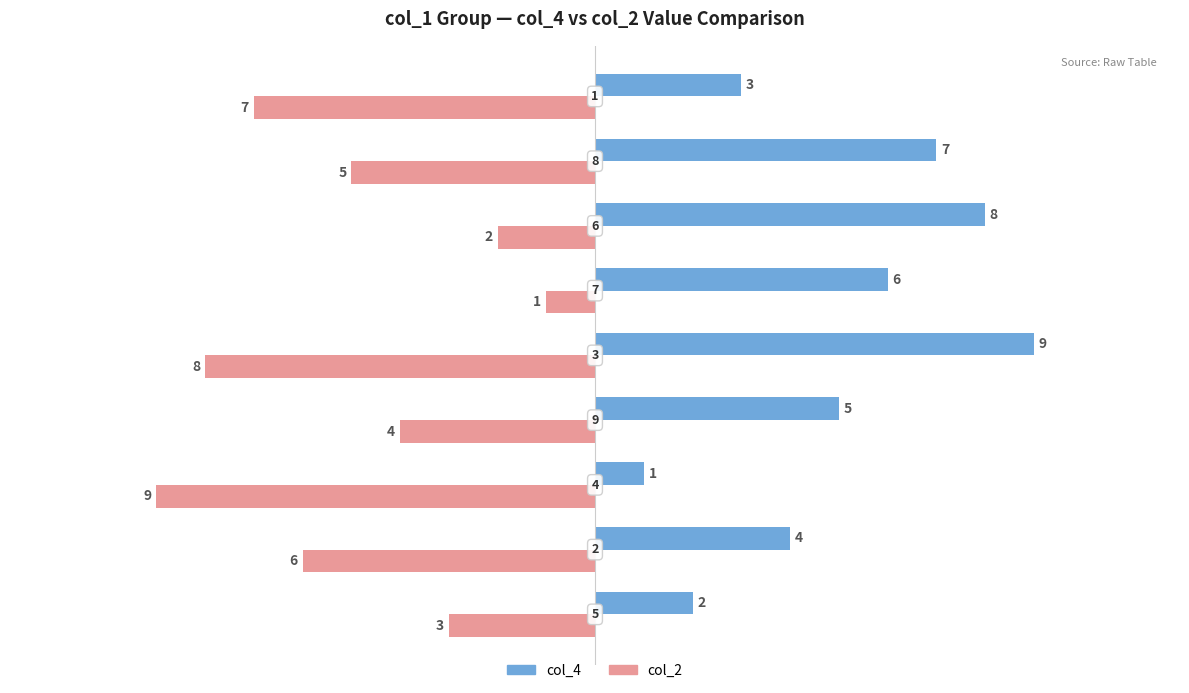

What is the smallest value displayed?

-9